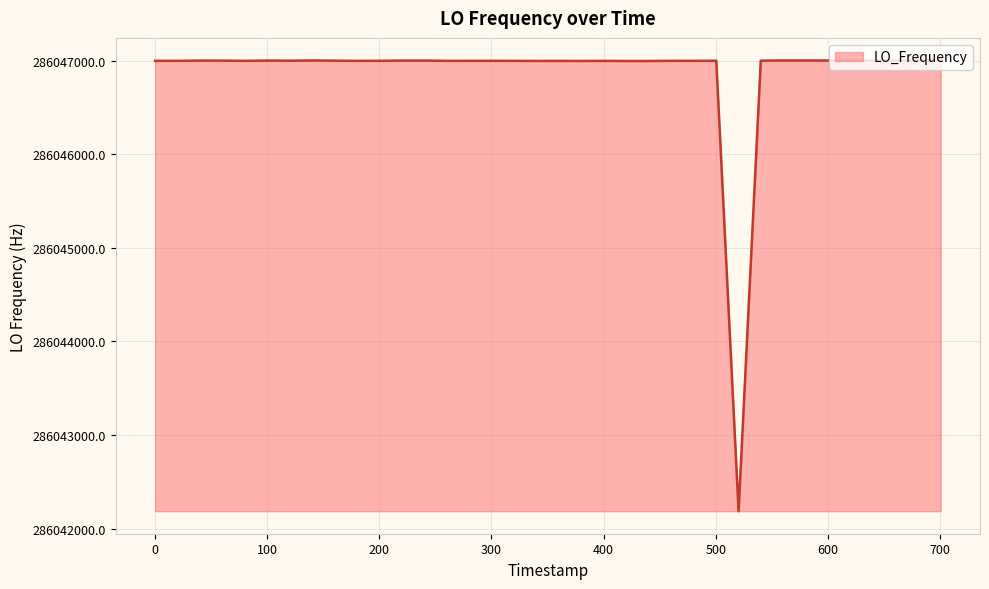

What is the smallest value displayed?

286042185.5